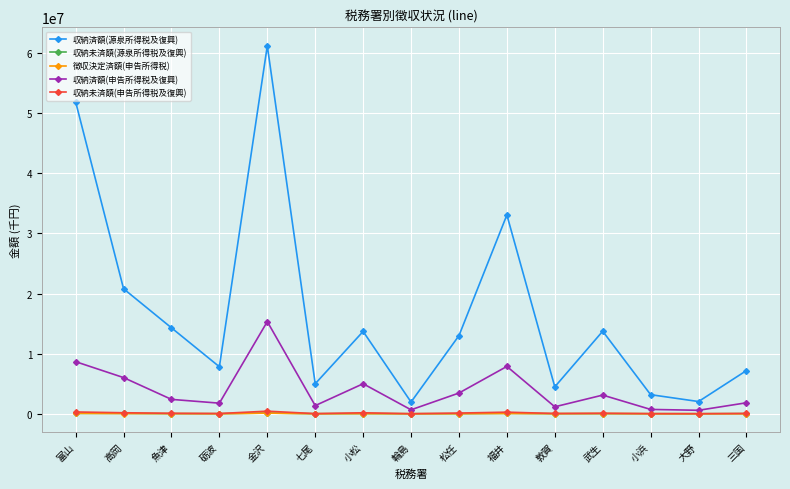

Where is 収納済額(源泉所得税及復興) nearest to the value 31570837?

福井